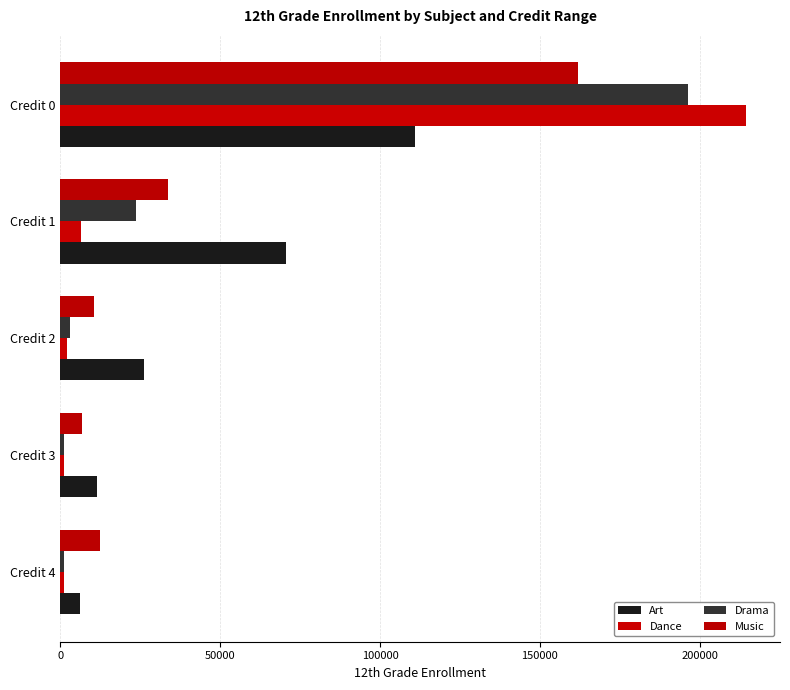

List the series in order of their peak value, highest first.

Dance, Drama, Music, Art